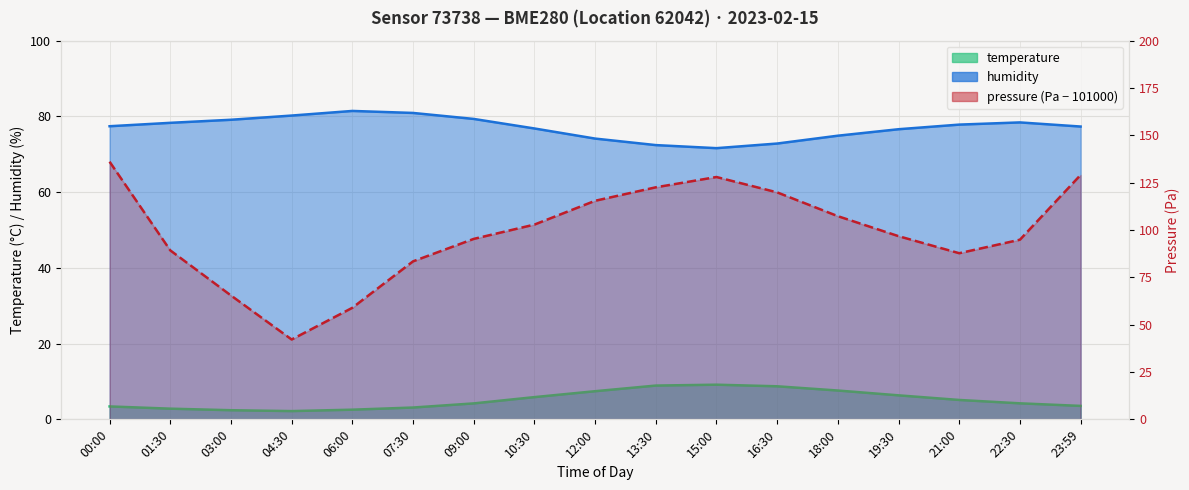

What is the difference between the highest and lowest values at 23:59?

125.5